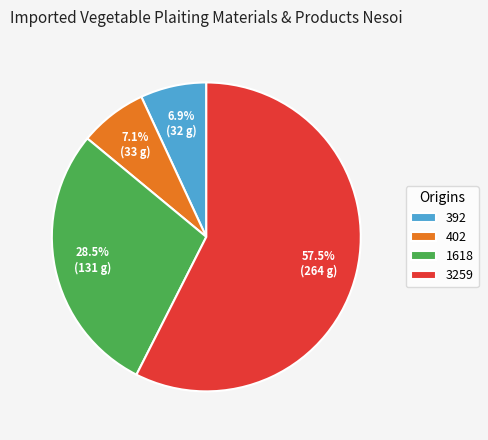

Which has a higher value, 392 or 1618?

1618